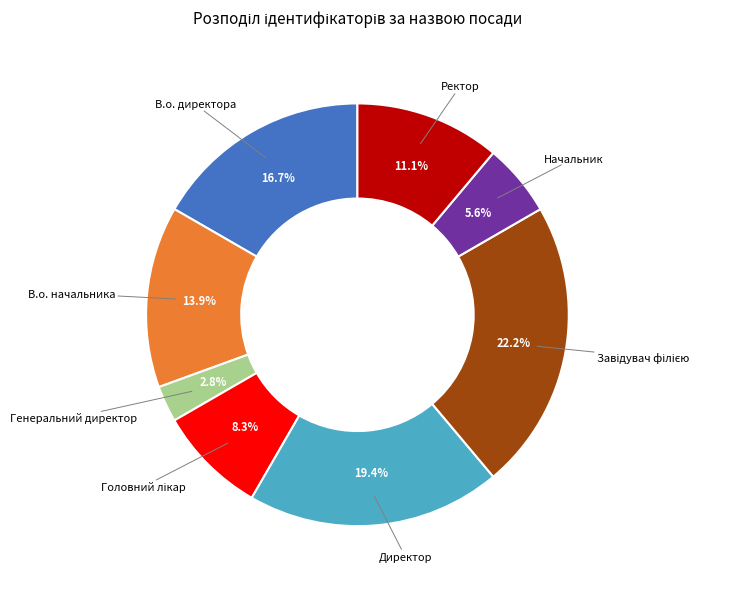

Is there a majority slice in this chart?

No